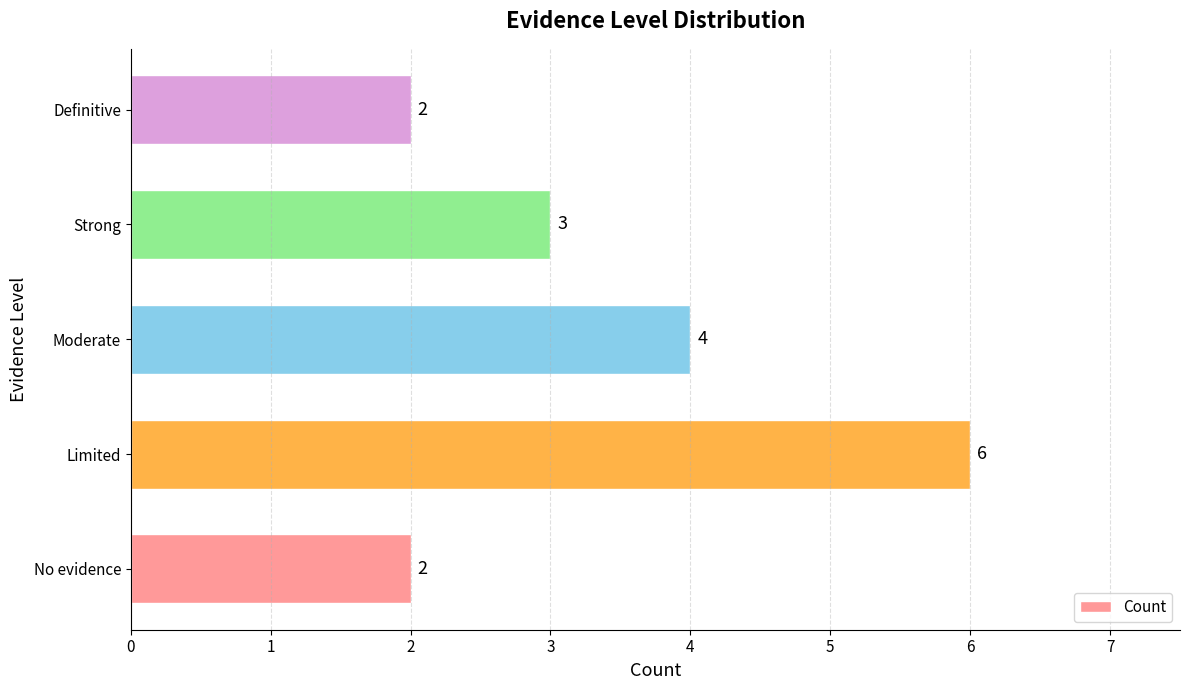

What is the greatest value displayed?

6